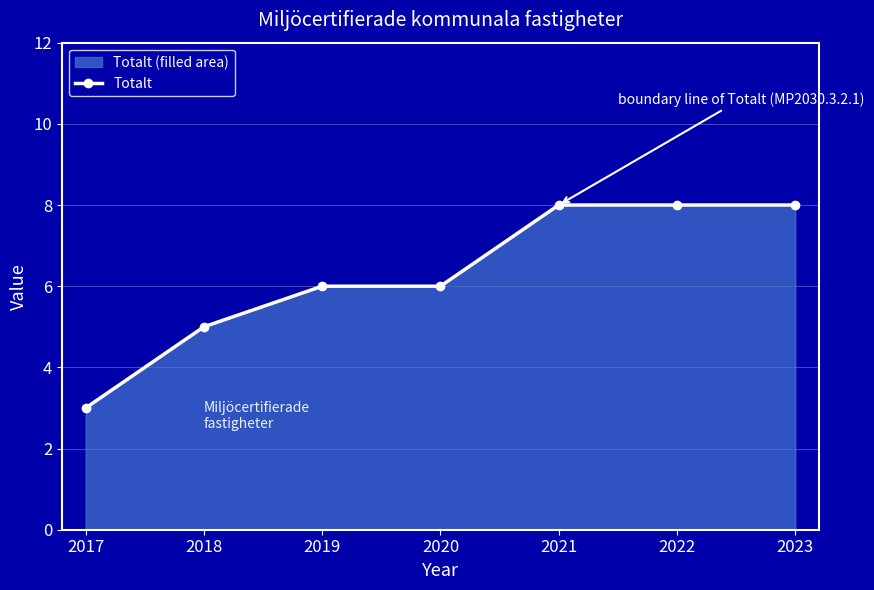

What is the value of the 7th point from the left?

8